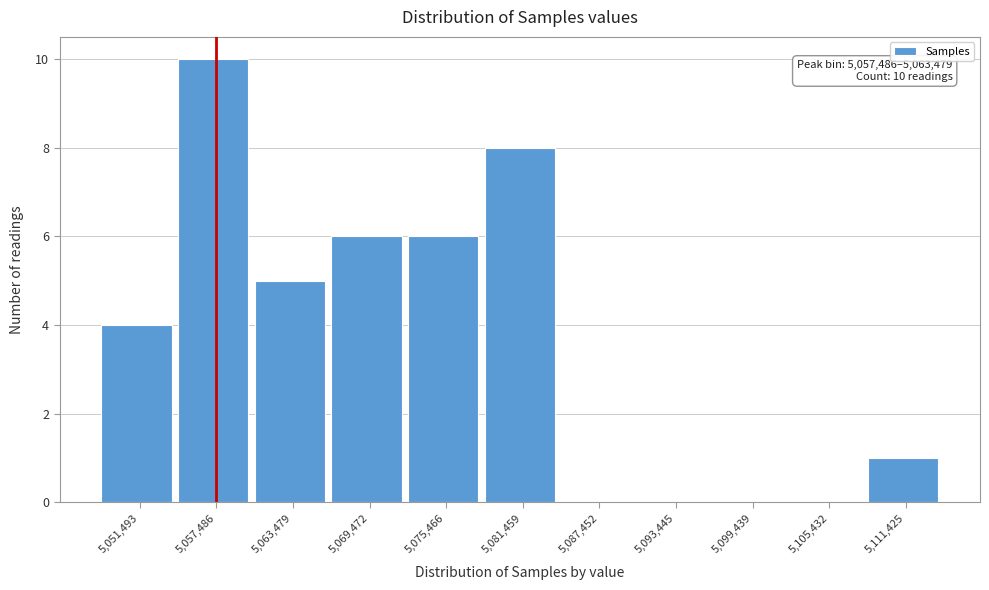

Reading left to right, list all the values displayed in this chart.

5,051,493=4	5,057,486=10	5,063,479=5	5,069,472=6	5,075,466=6	5,081,459=8	5,087,452=0	5,093,445=0	5,099,439=0	5,105,432=0	5,111,425=1